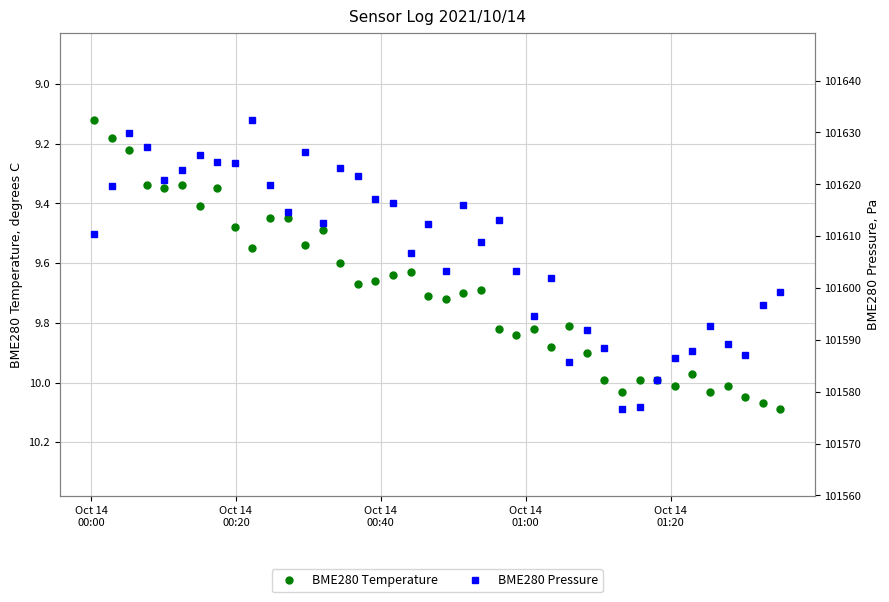

True or false: BME280 Temperature has more than 0 points higher than both neighbors.

True